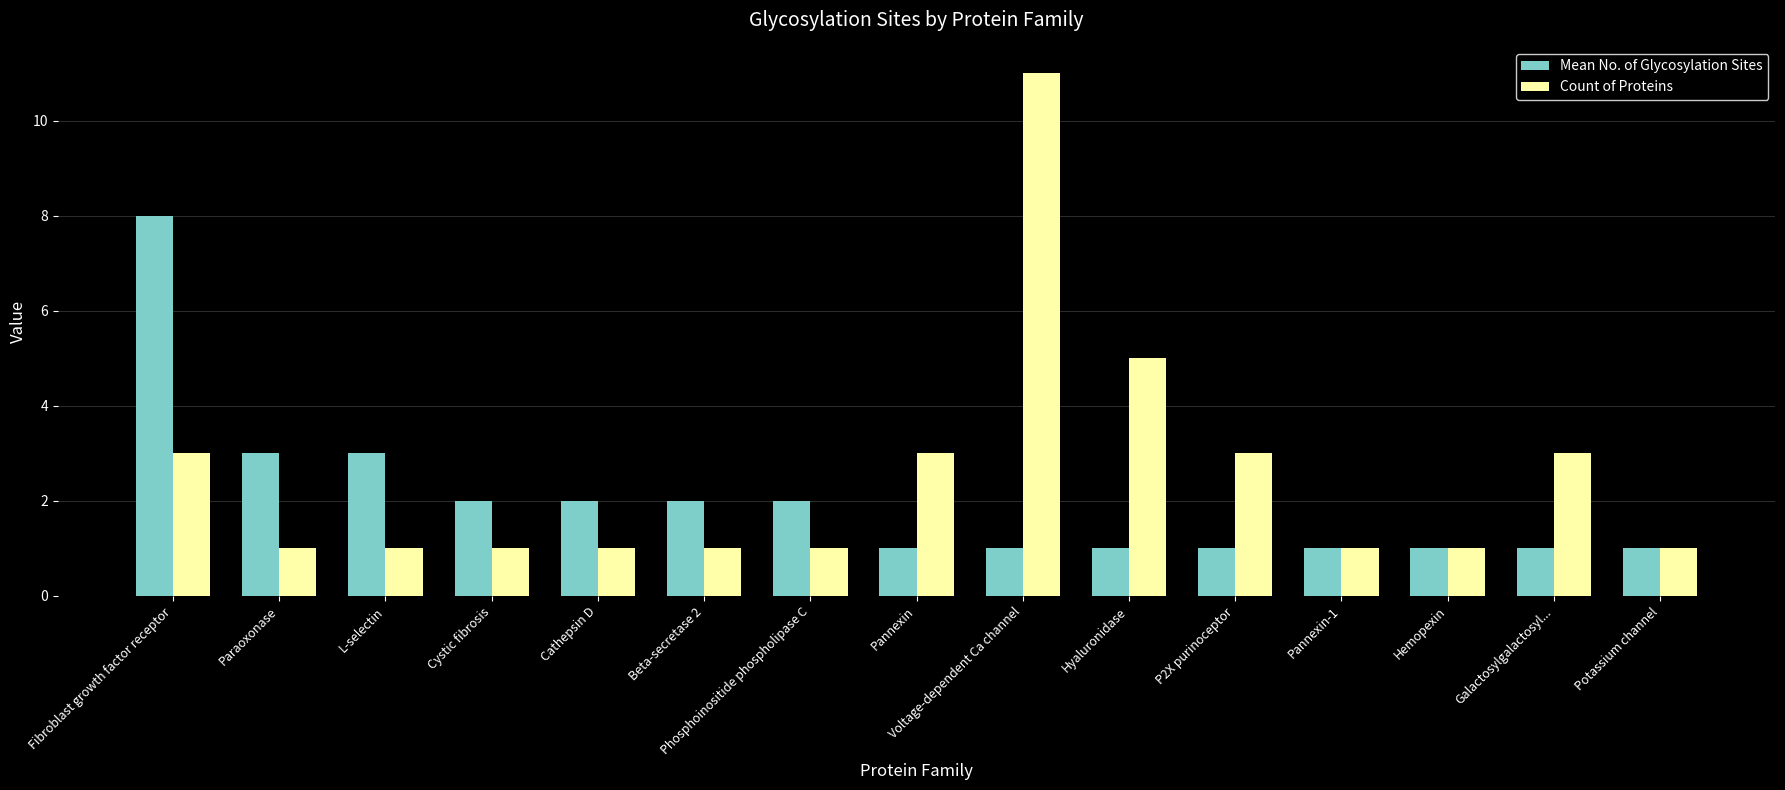

Which label corresponds to the largest value in the chart?

Voltage-dependent Ca channel